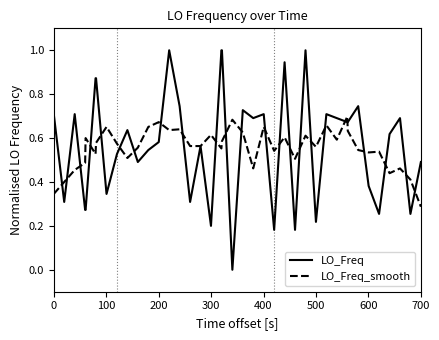

What is the maximum value shown in the chart?

1.0